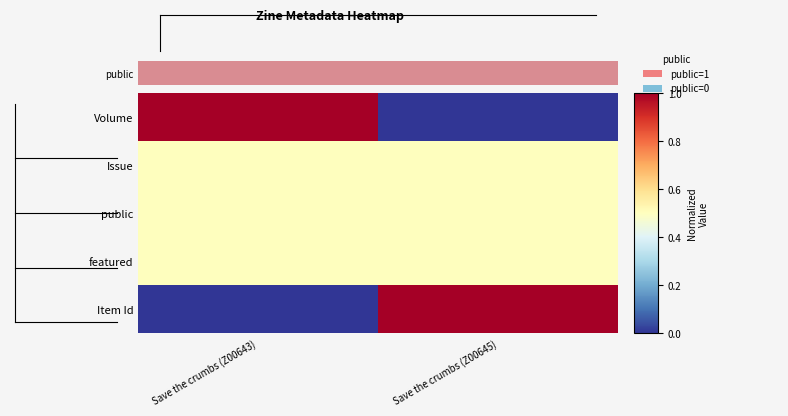

How many categories are shown in the chart?

2